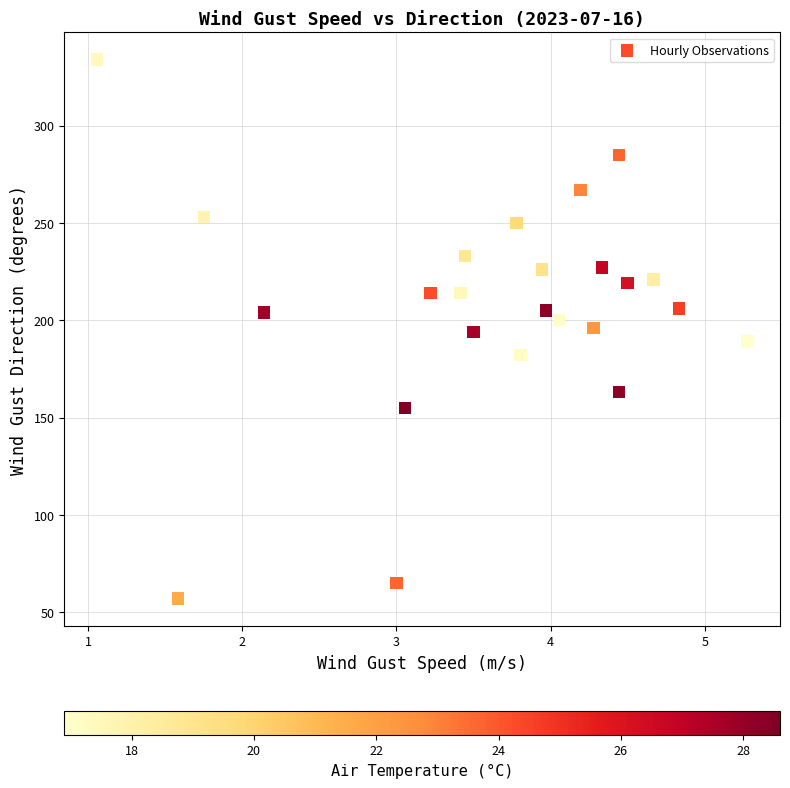

What is the range of Y values (max minus min)?

277